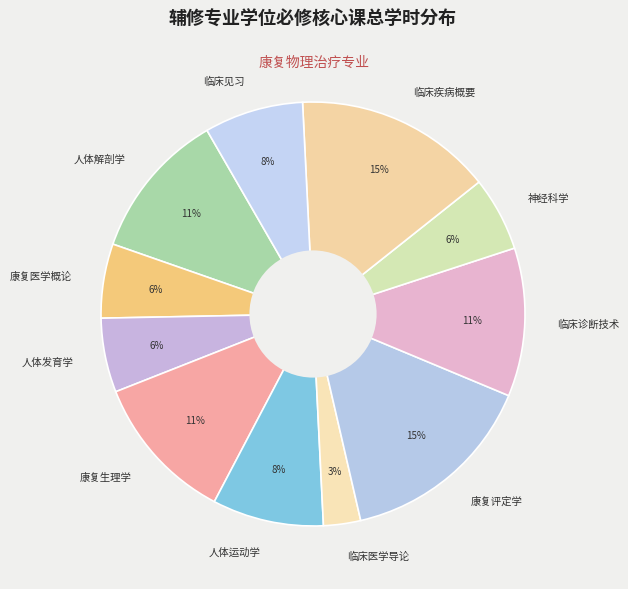

What percentage is the 临床见习 slice, to the nearest percent?

8%